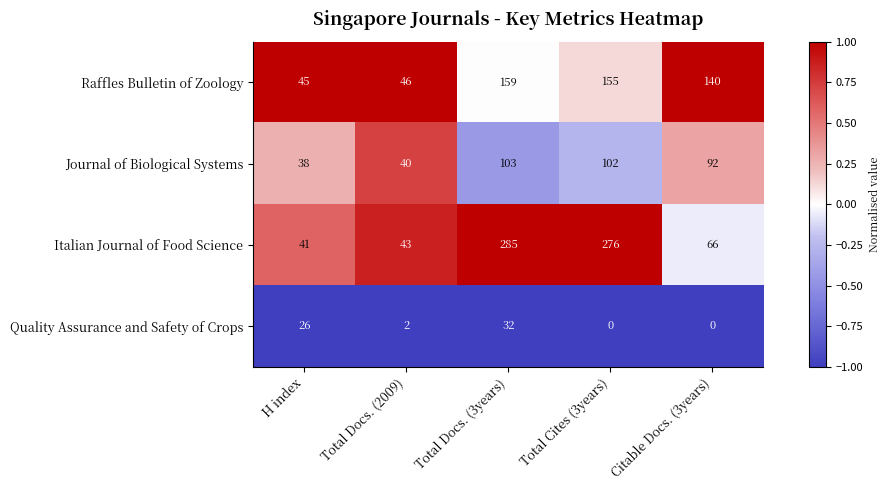

Reading left to right, what are all the values shown in this chart?

Raffles Bulletin of Zoology: 45	46	159	155	140
Journal of Biological Systems: 38	40	103	102	92
Italian Journal of Food Science: 41	43	285	276	66
Quality Assurance and Safety of Crops: 26	2	32	0	0